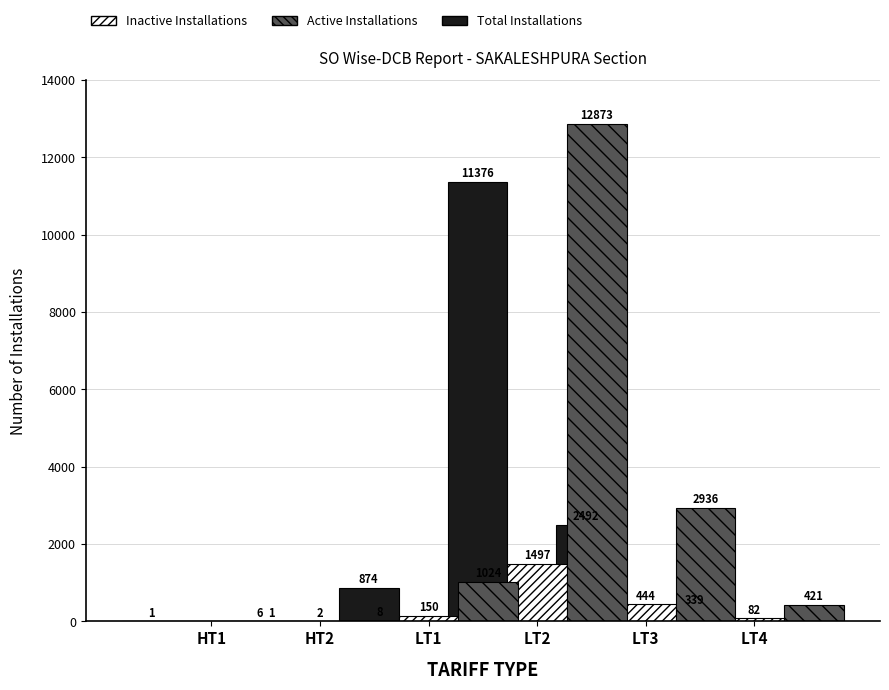

What are all the series names shown in the legend?

Active Installations, Inactive Installations, Total Installations